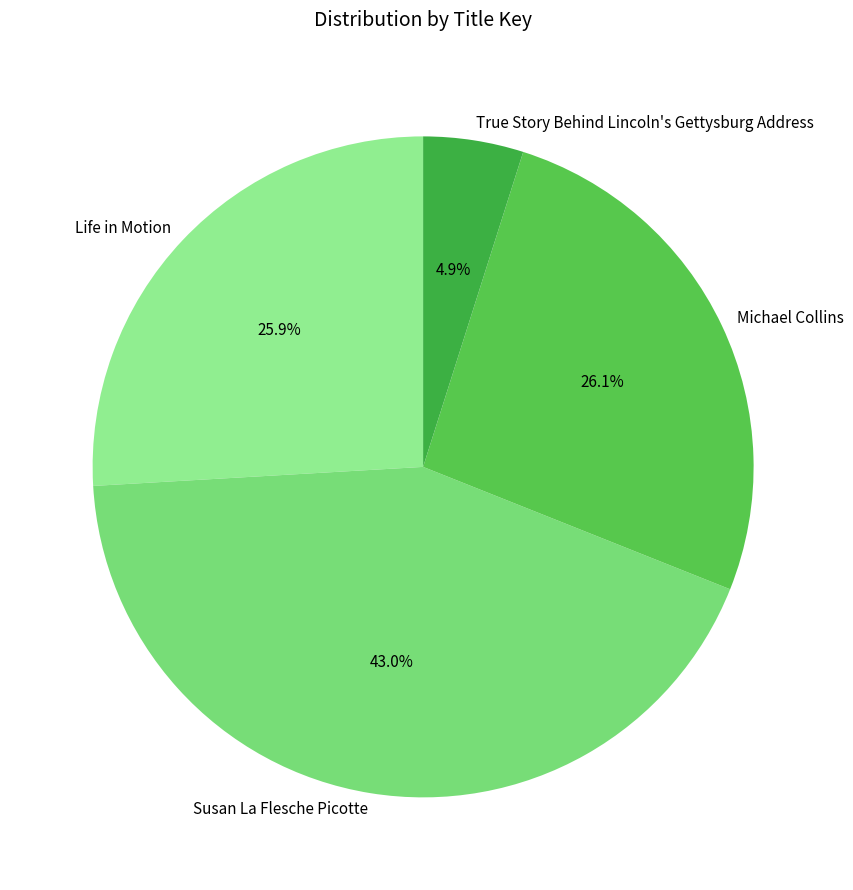

Which category has the biggest portion of the pie?

Susan La Flesche Picotte